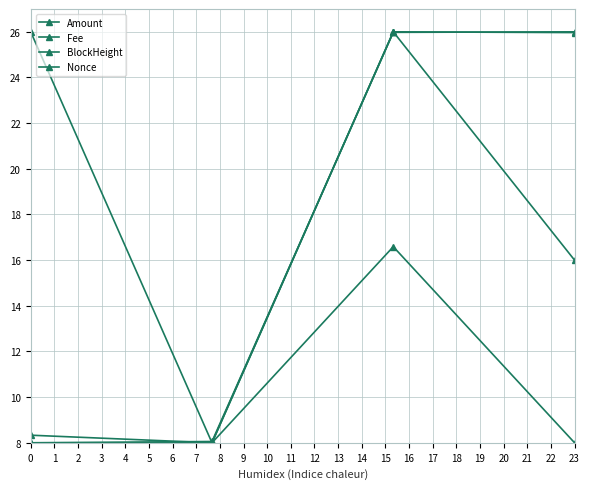

True or false: Nonce and Amount intersect in this chart.

False